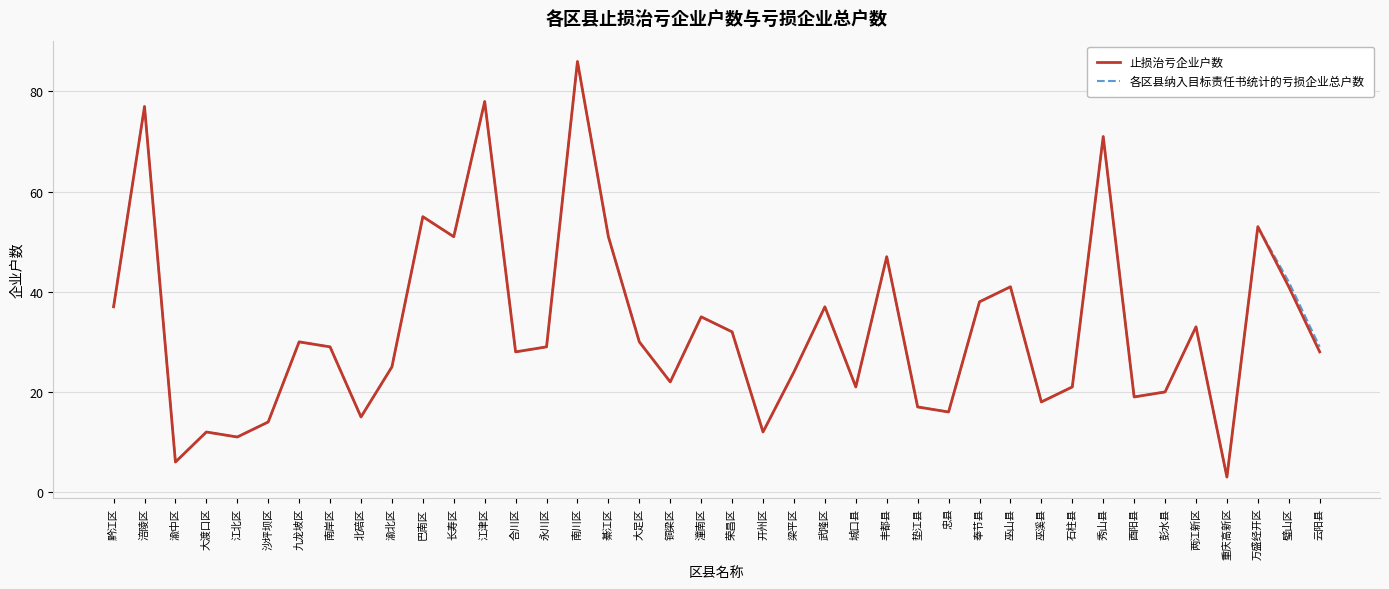

Does the chart display data point markers on the line(s)?

No